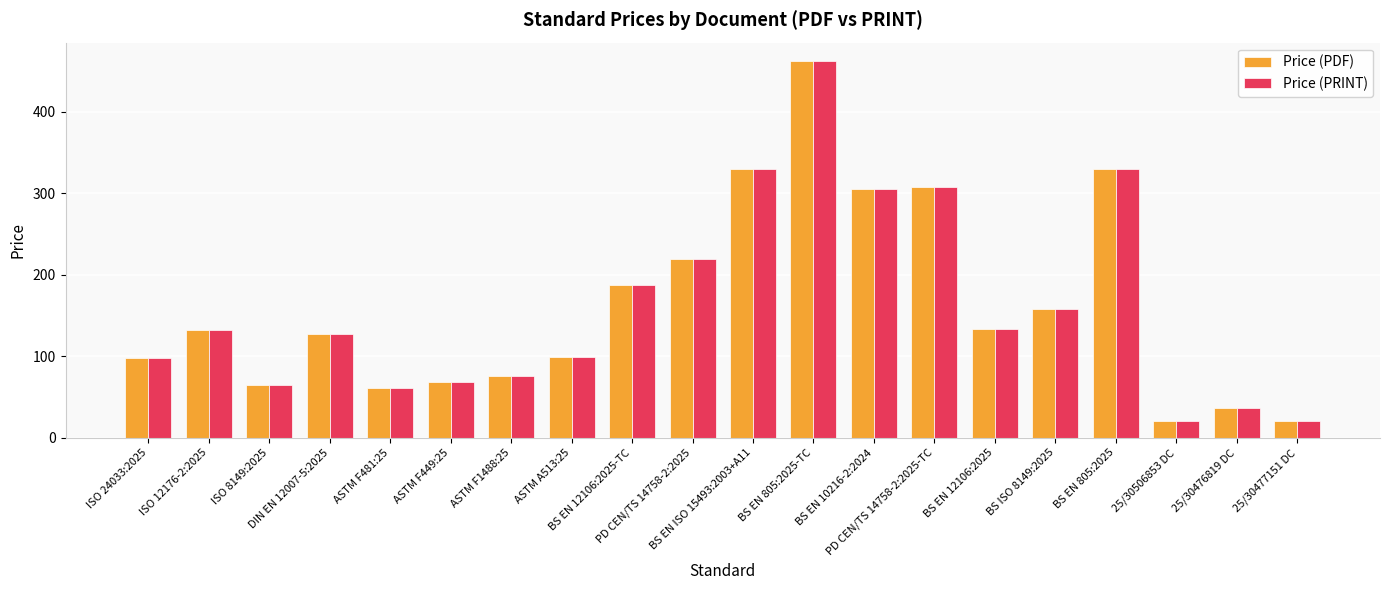

Is it true that Price (PRINT) equals 306.0 at BS EN 10216-2:2024?

True